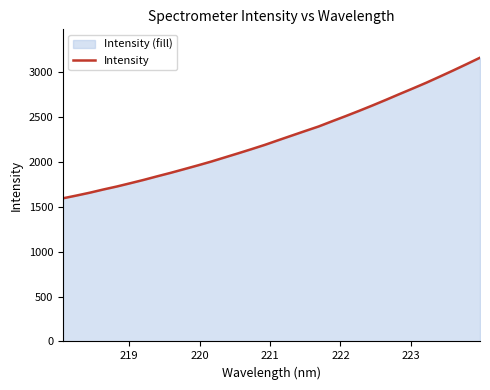

What is the difference between the maximum and minimum values?

1567.6